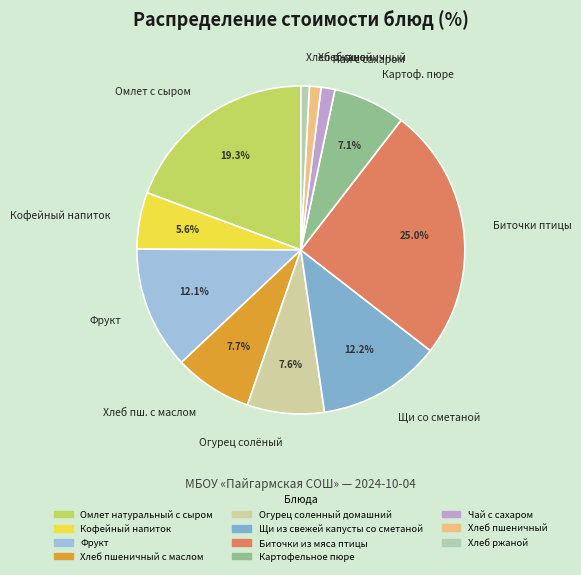

Which slice is the largest?

Биточки птицы